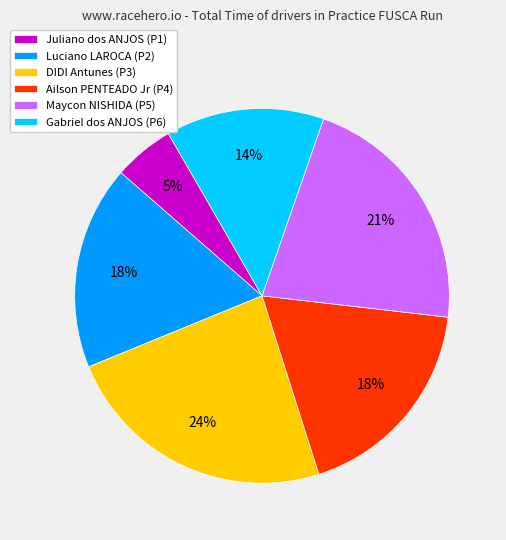

Approximately how many times larger is the value at DIDI Antunes compared to Maycon NISHIDA?

1.1